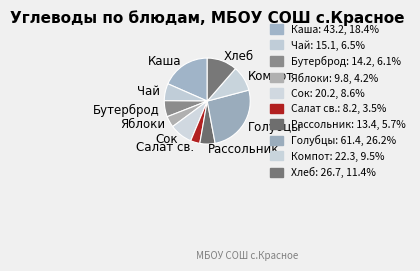

Which category has the biggest portion of the pie?

Голубцы